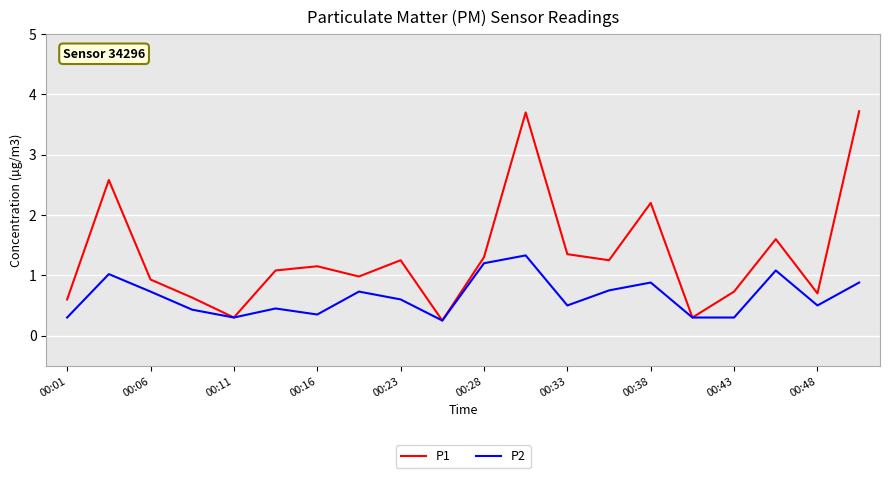

Which series has the largest total across all categories?

P1